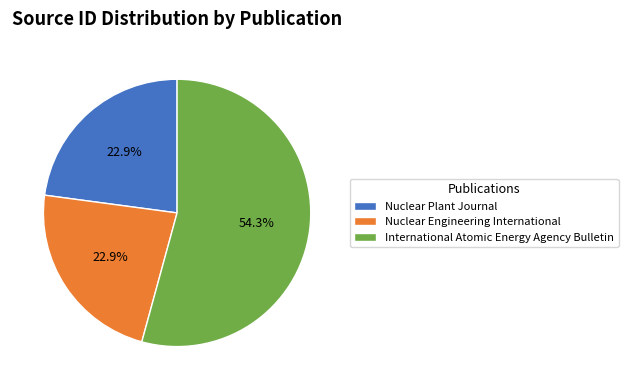

How many segments does this pie chart have?

3